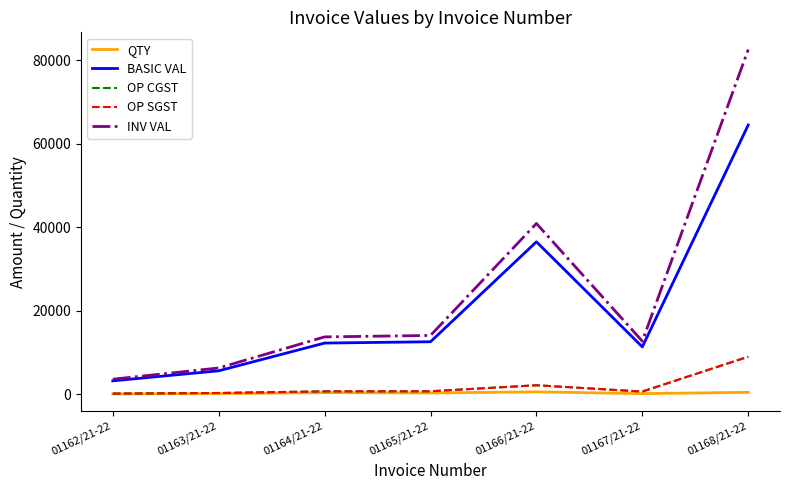

Does the chart display data point markers on the line(s)?

No